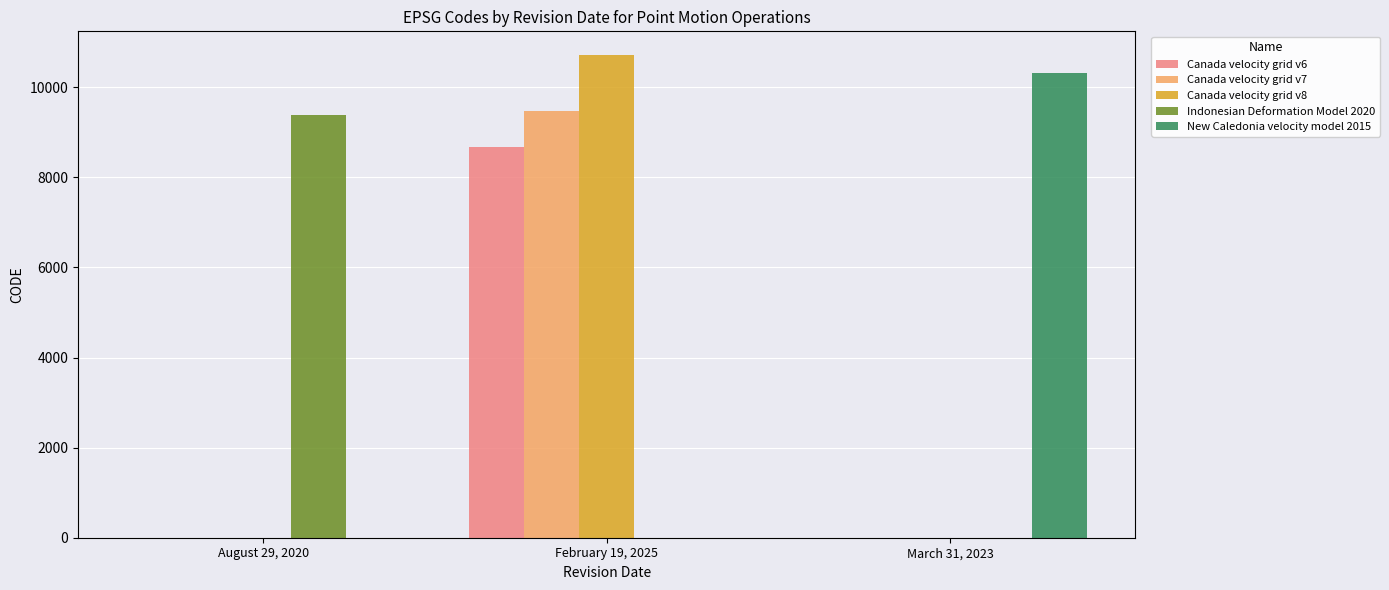

Is it true that Indonesian Deformation Model 2020 equals 15899 at August 29, 2020?

False